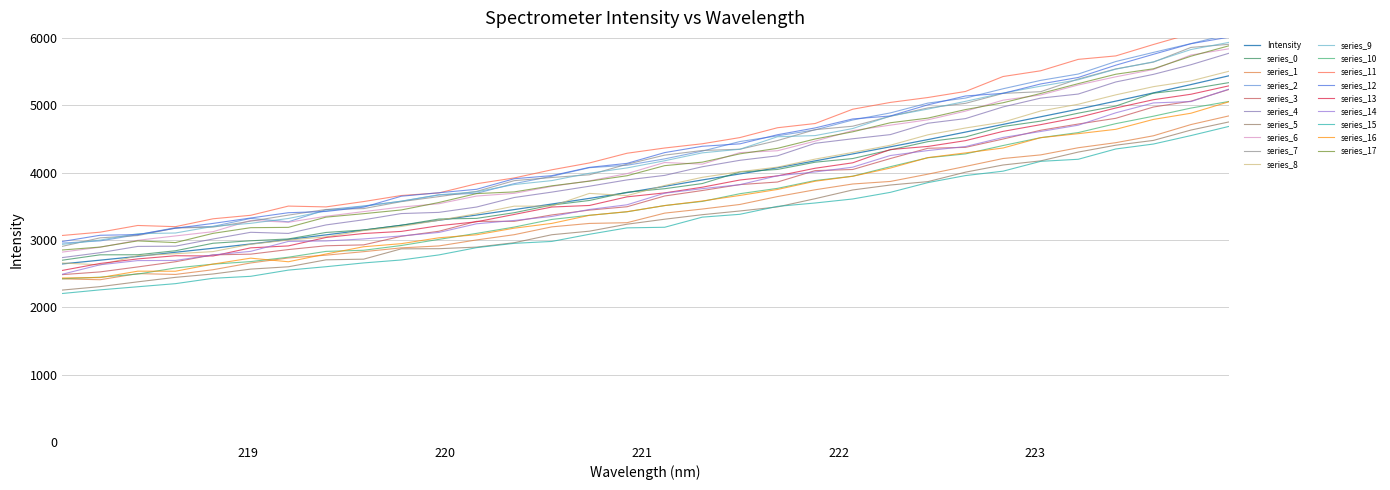

What is the lowest value of the series_8 series?

2628.3